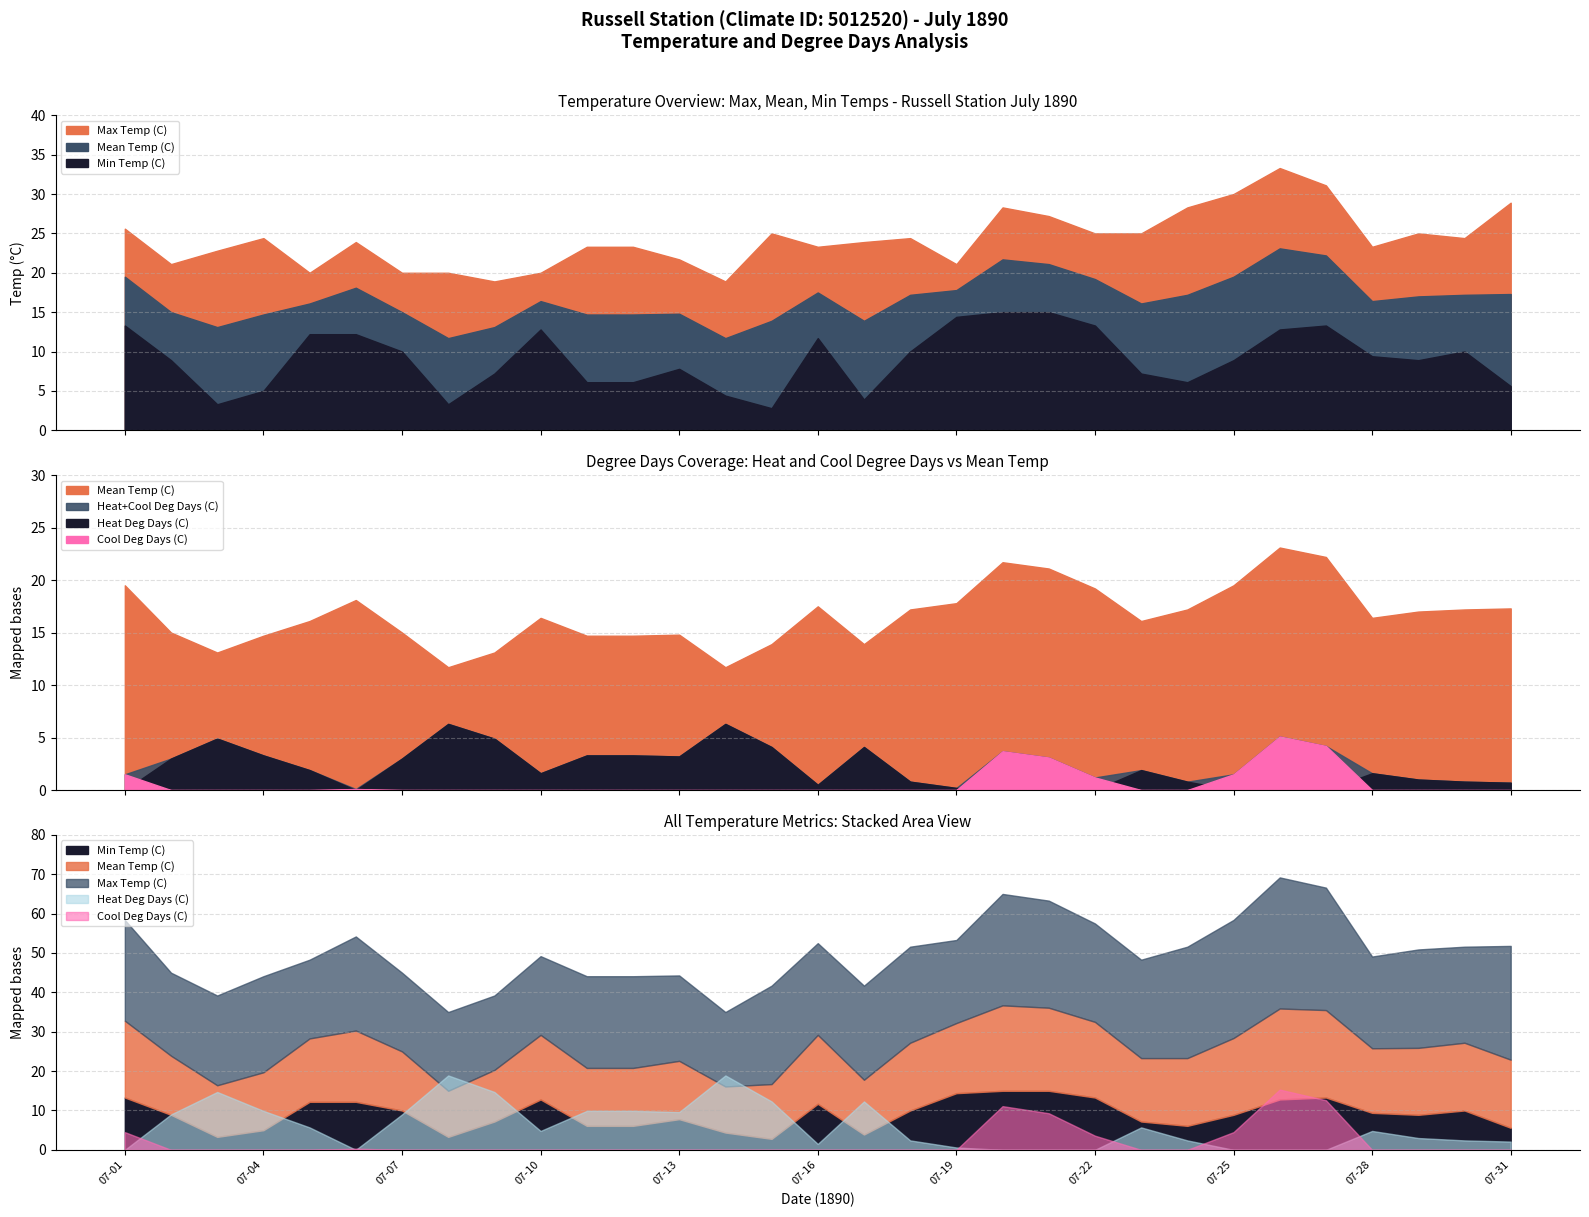

What is the total value across all series at 07-29?

51.9